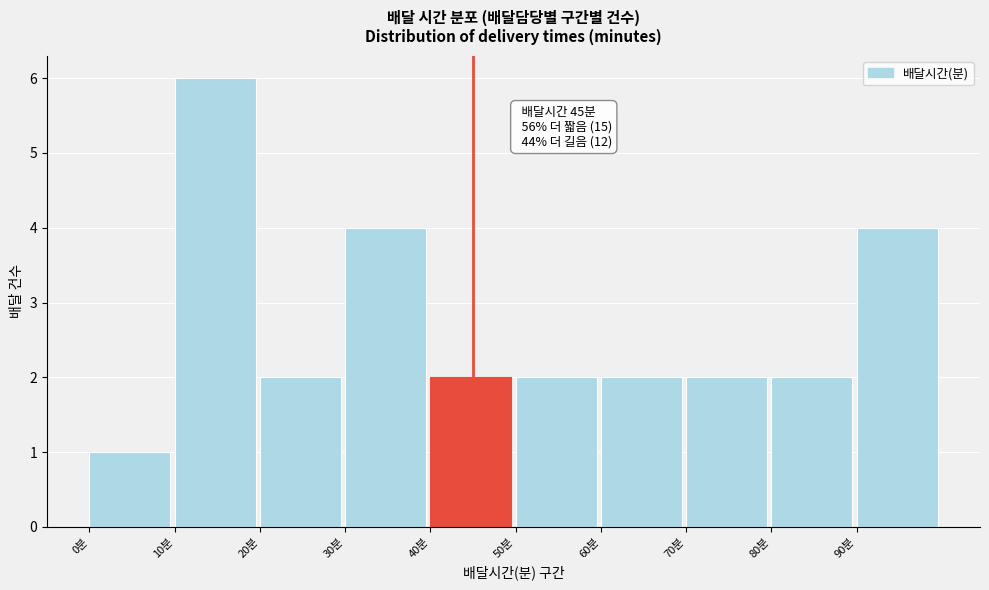

Which range on the x-axis has the tallest bar?

10 to 20